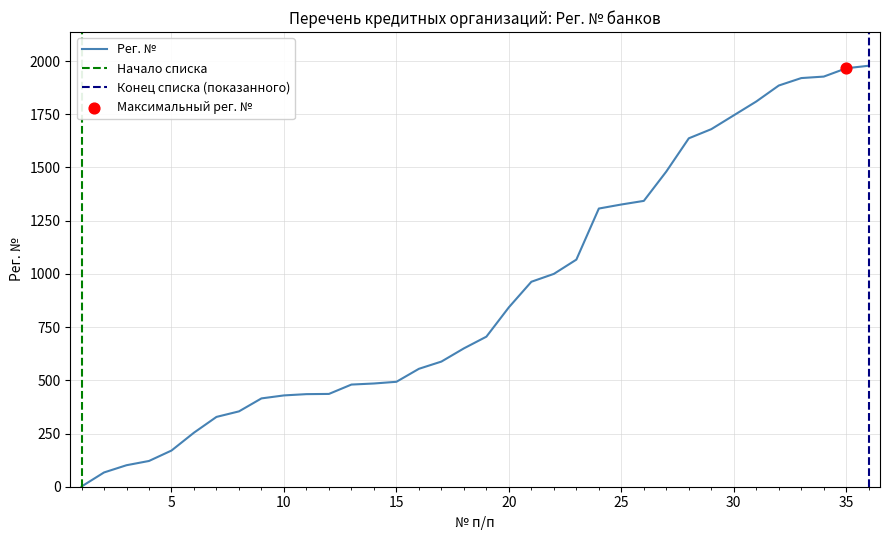

Between 29 and 30, which is larger?

30